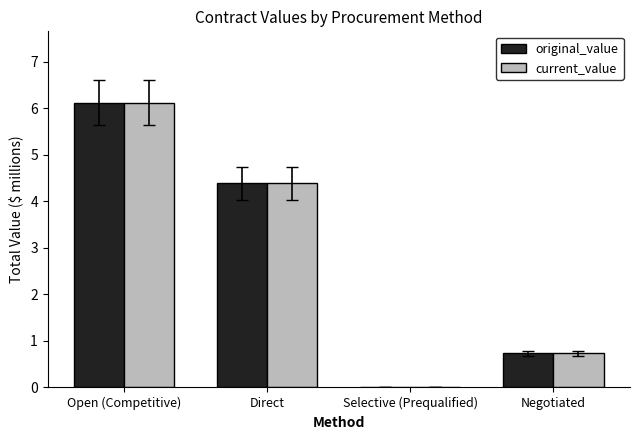

What is the sum of the original_value values at Selective (Prequalified) and Negotiated?

0.7